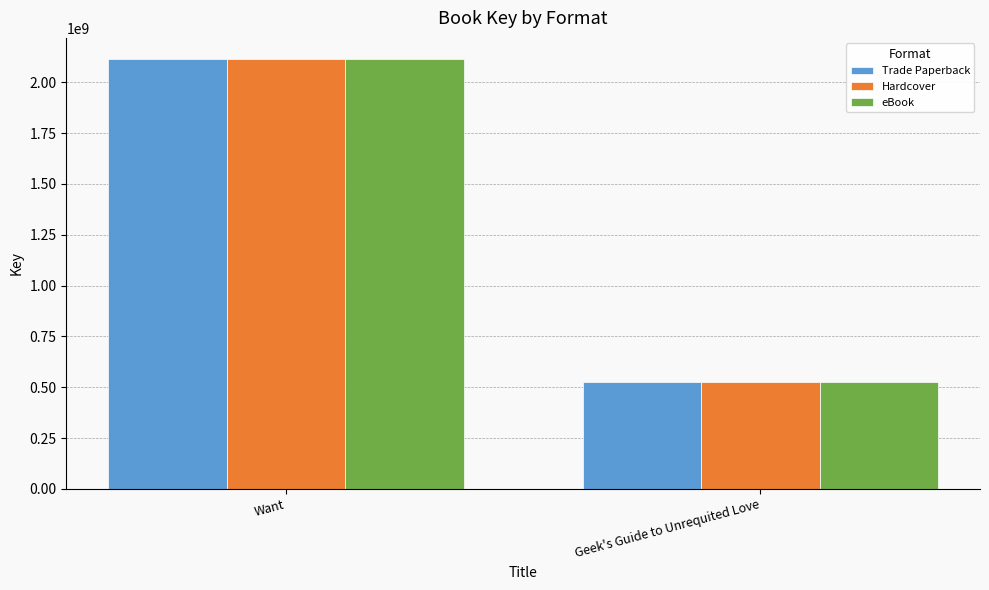

What is the maximum value for eBook?

2112123010